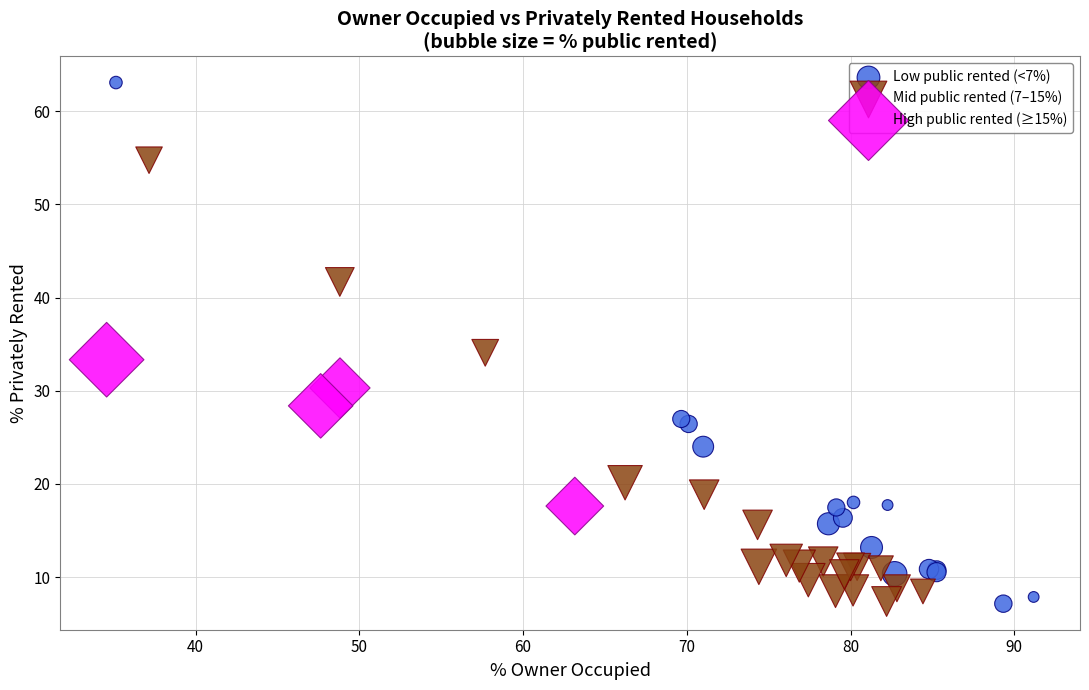

Which series has the widest spread of Y values?

Low public rented (<7%)